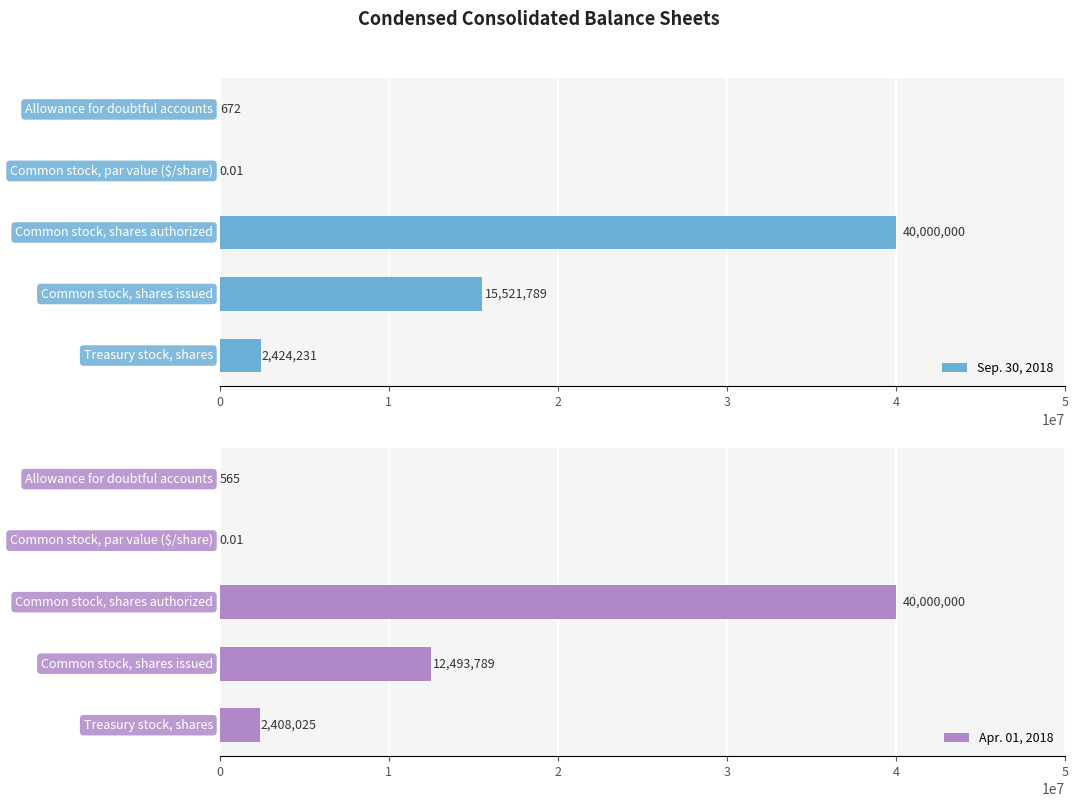

What is the difference between the Apr. 01, 2018 values at 1 and 2?

40000000.0